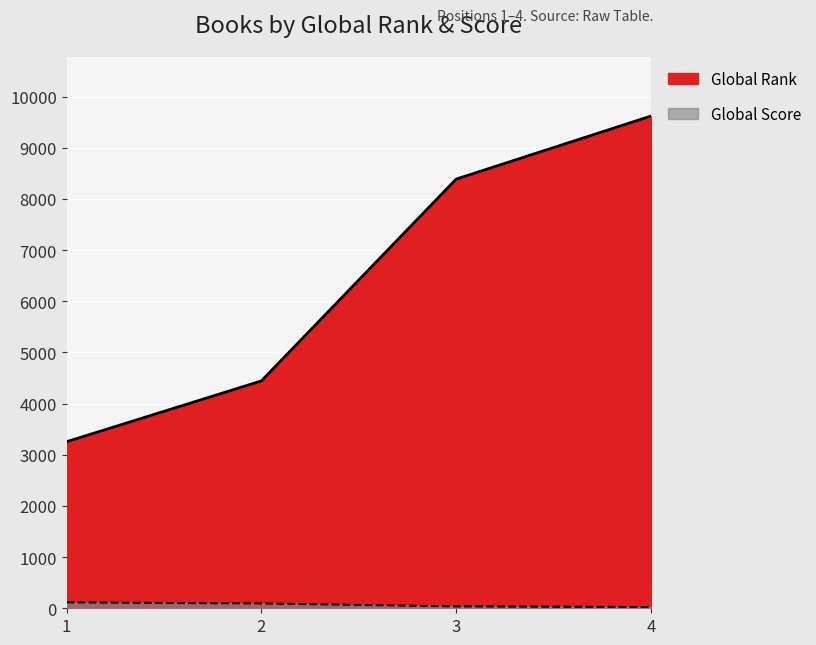

Which series changed the most between 1 and 2?

Global Rank